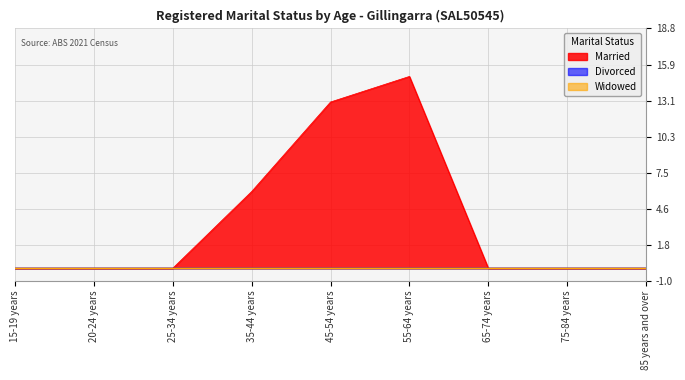

Where is Widowed nearest to the value 0?

15-19 years